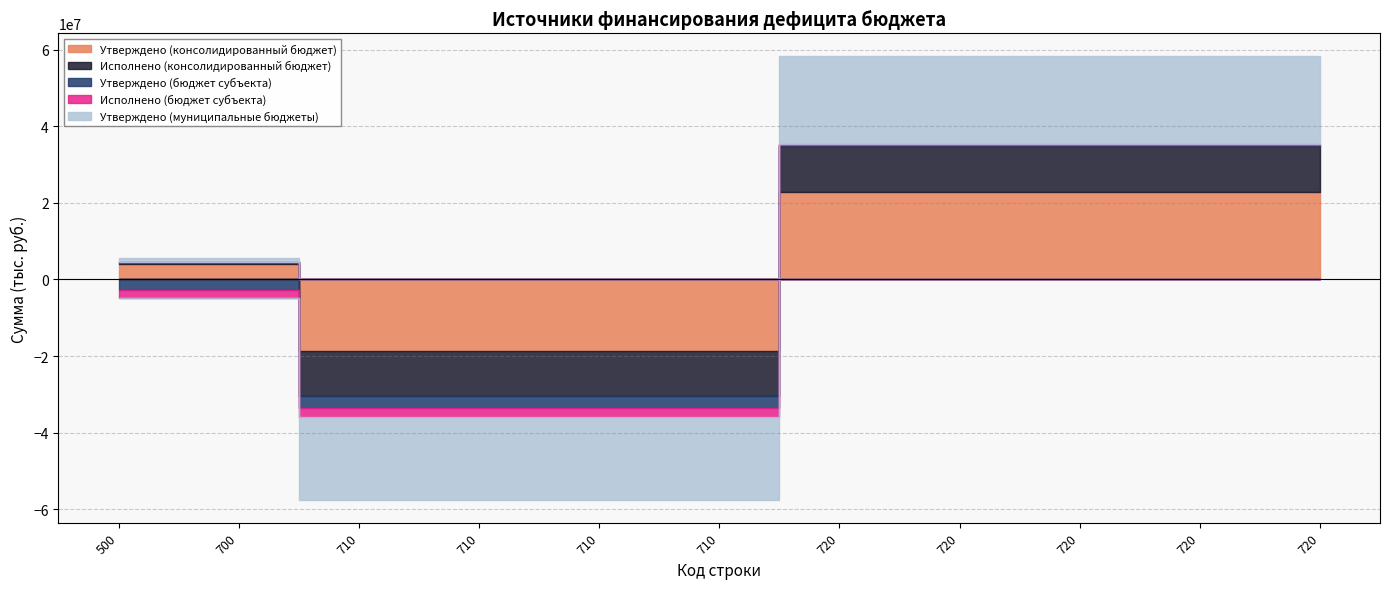

Is the value of Исполнено (бюджет субъекта) at 710 greater than the value of Утверждено (муниципальные бюджеты) at 720?

No